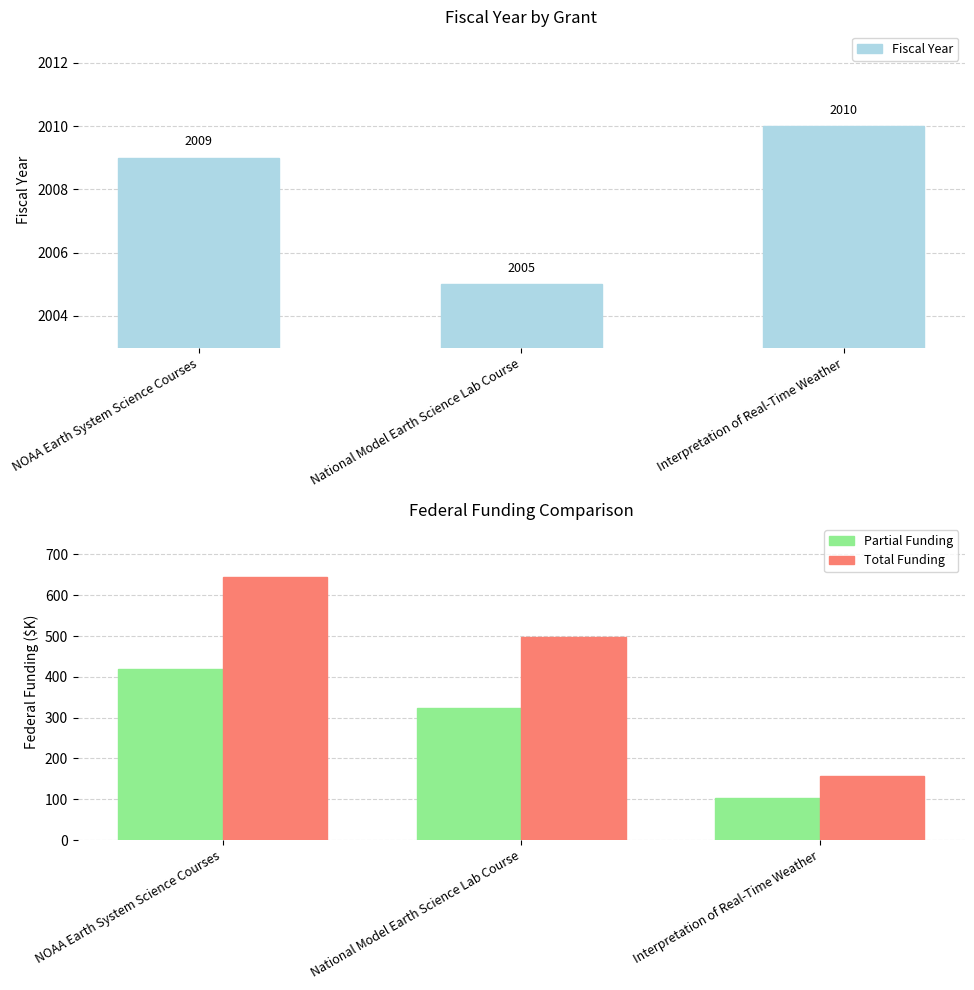

How many bars are there in total?

9